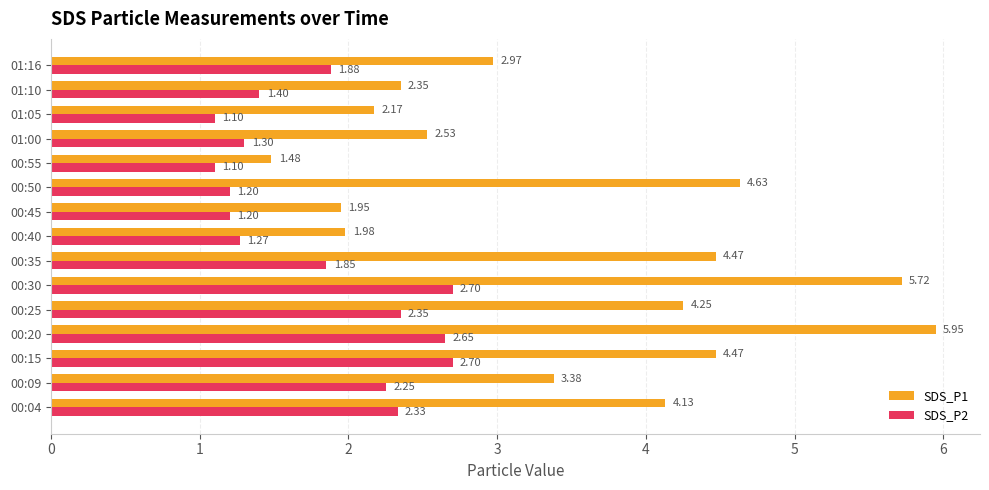

Rank the series by their maximum value, from highest to lowest.

SDS_P1, SDS_P2